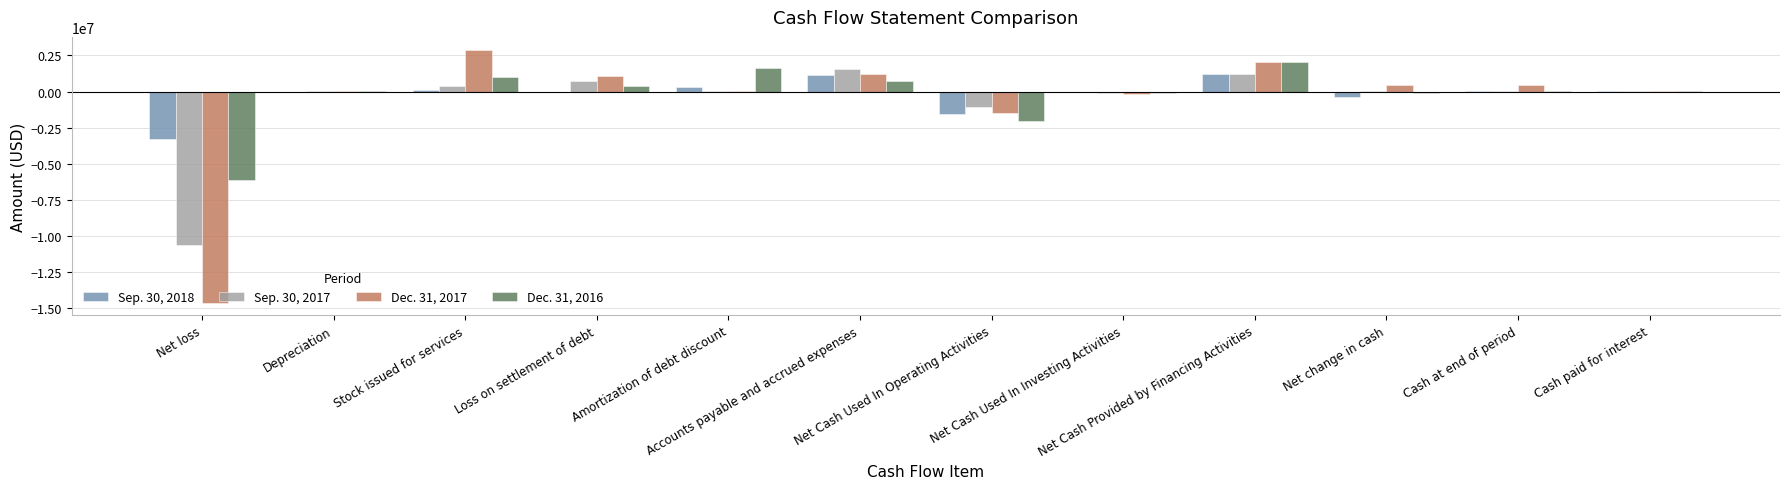

Are the bars horizontal?

No